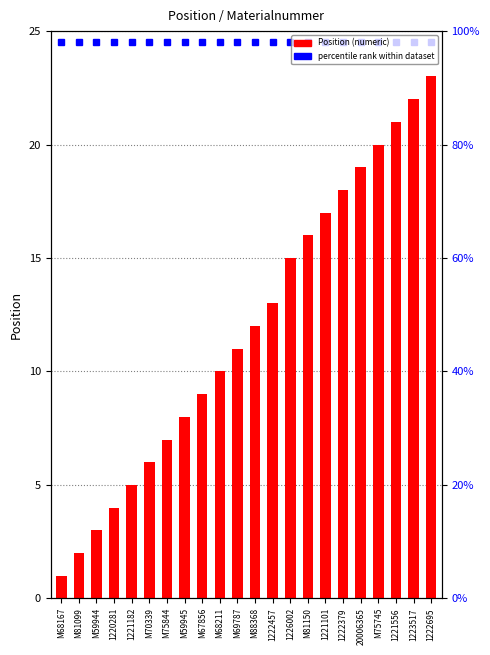

What is the sum of all values?

262